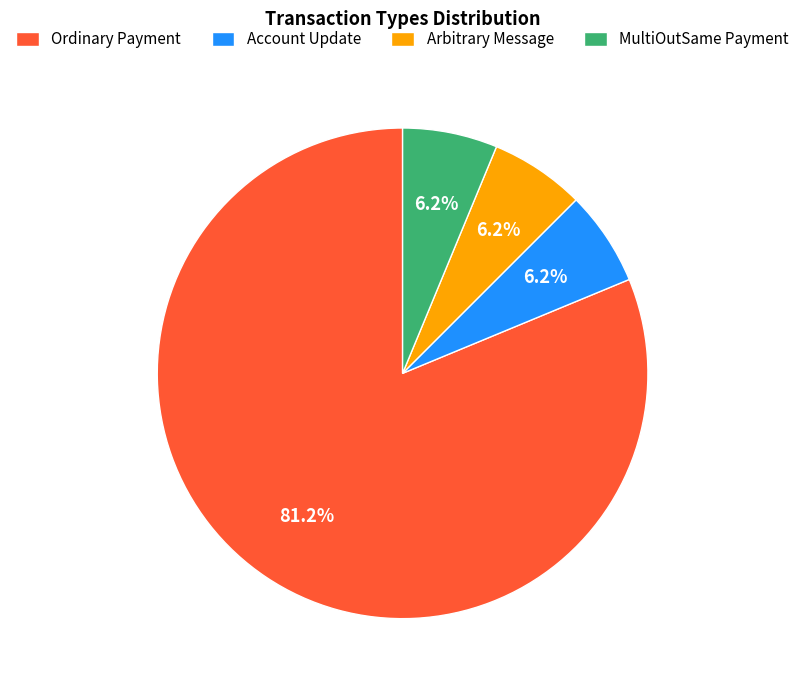

The MultiOutSame Payment slice represents 1% of the pie. True or false?

False